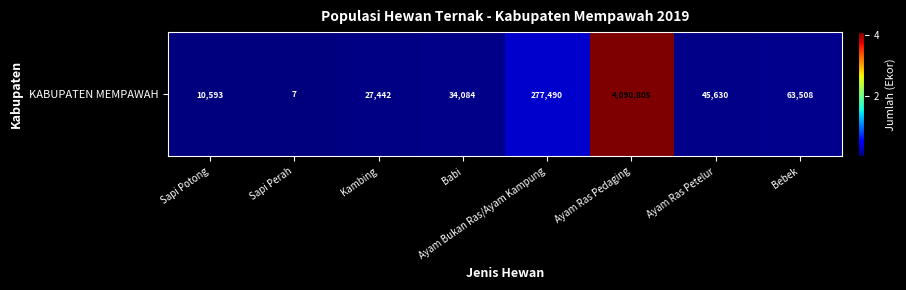

The value at Bebek is 63508. True or false?

True